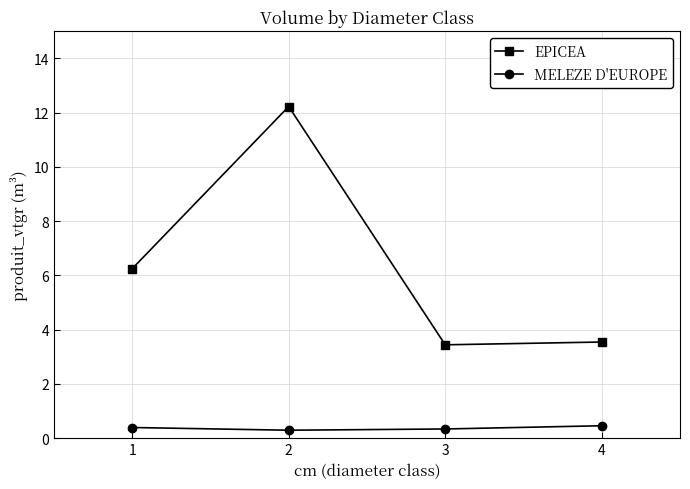

List the series in order of their peak value, highest first.

EPICEA, MELEZE D'EUROPE